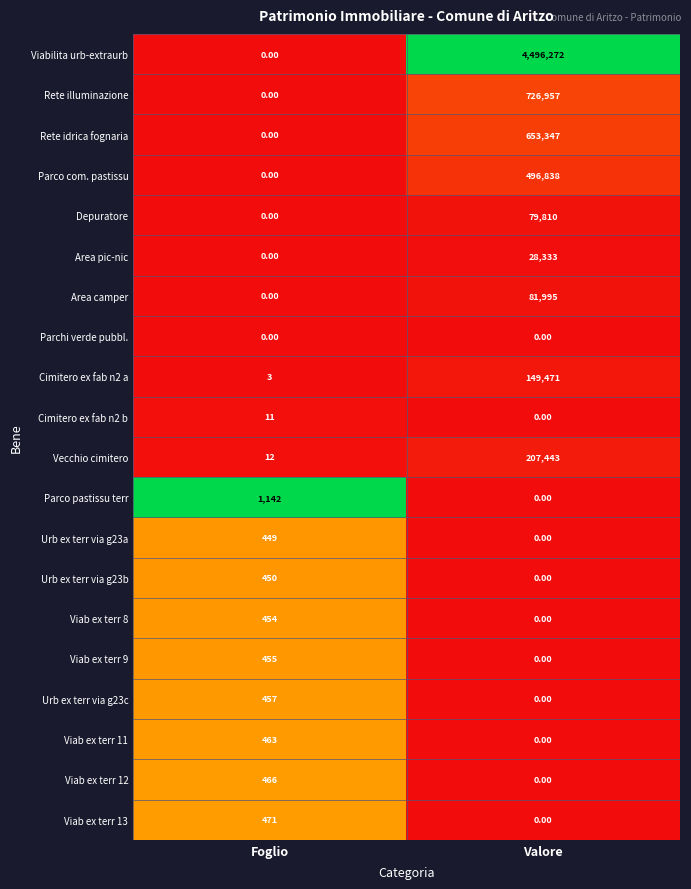

What is the spread (max minus min) of values at Valore?

4496272